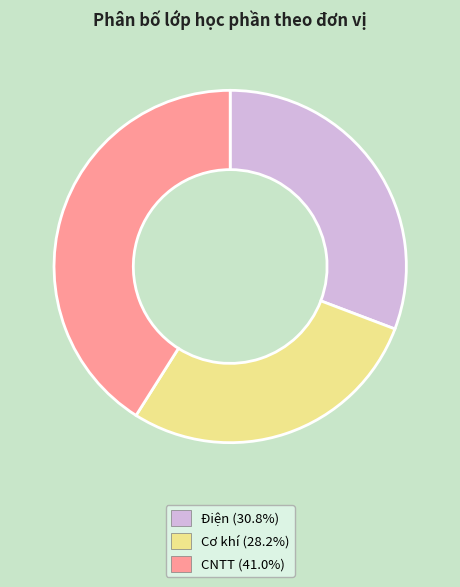

What is the ratio of the value at Cơ khí (28.2%) to the value at CNTT (41.0%)?

0.7